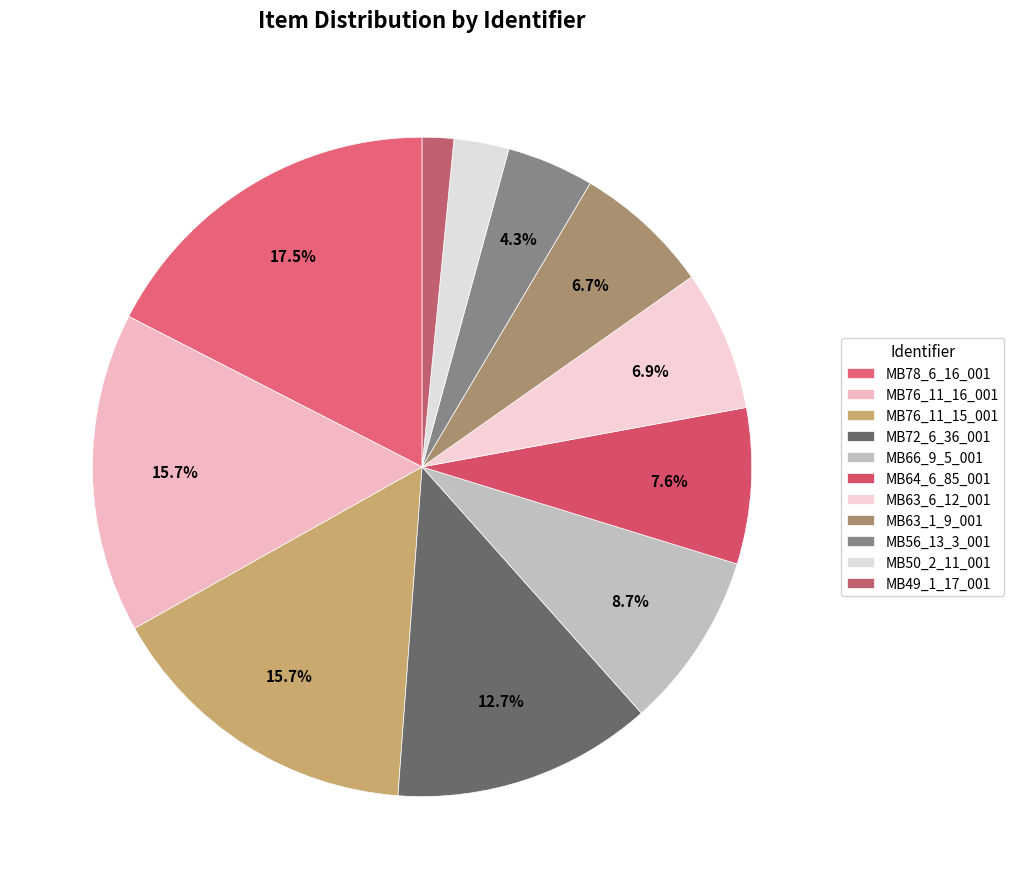

What is the smallest slice in the pie chart?

MB49_1_17_001